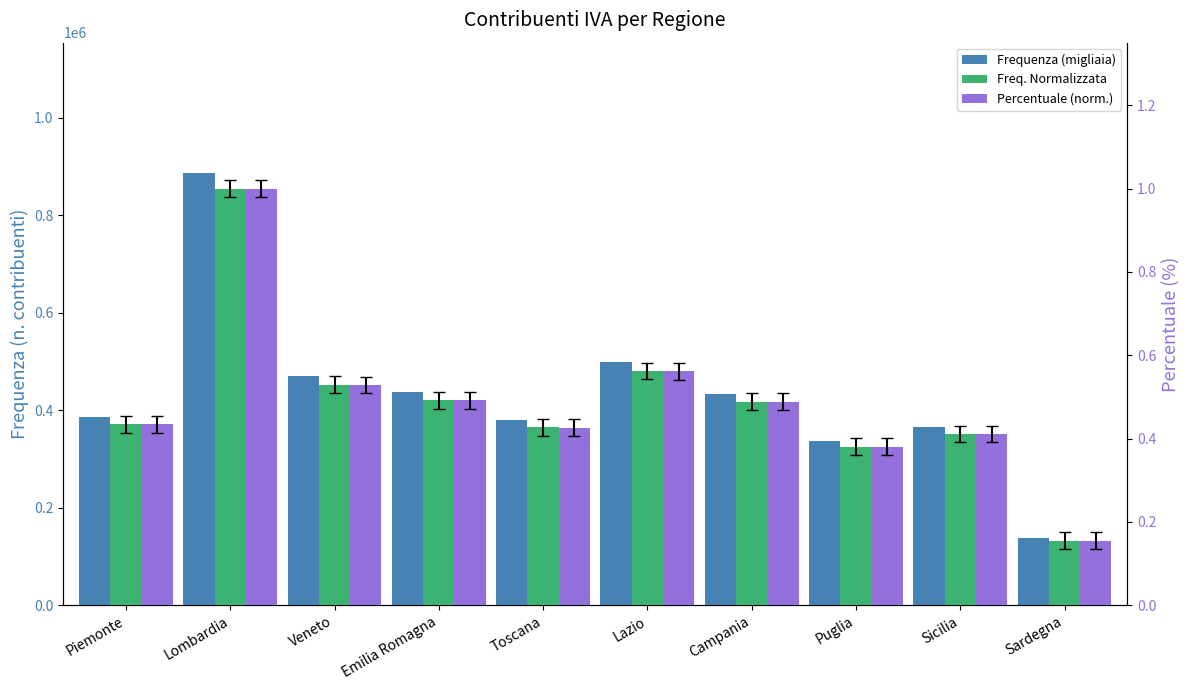

Where is Freq. Normalizzata nearest to the value 0?

Sardegna